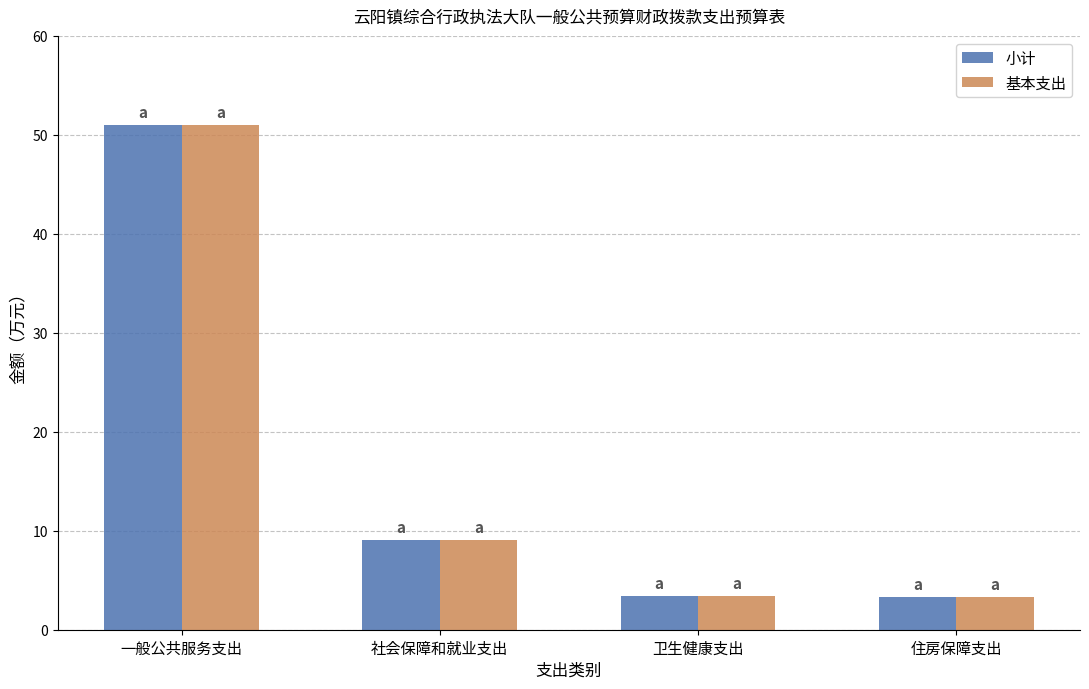

Is the value of 基本支出 at 一般公共服务支出 greater than the value of 小计 at 卫生健康支出?

Yes